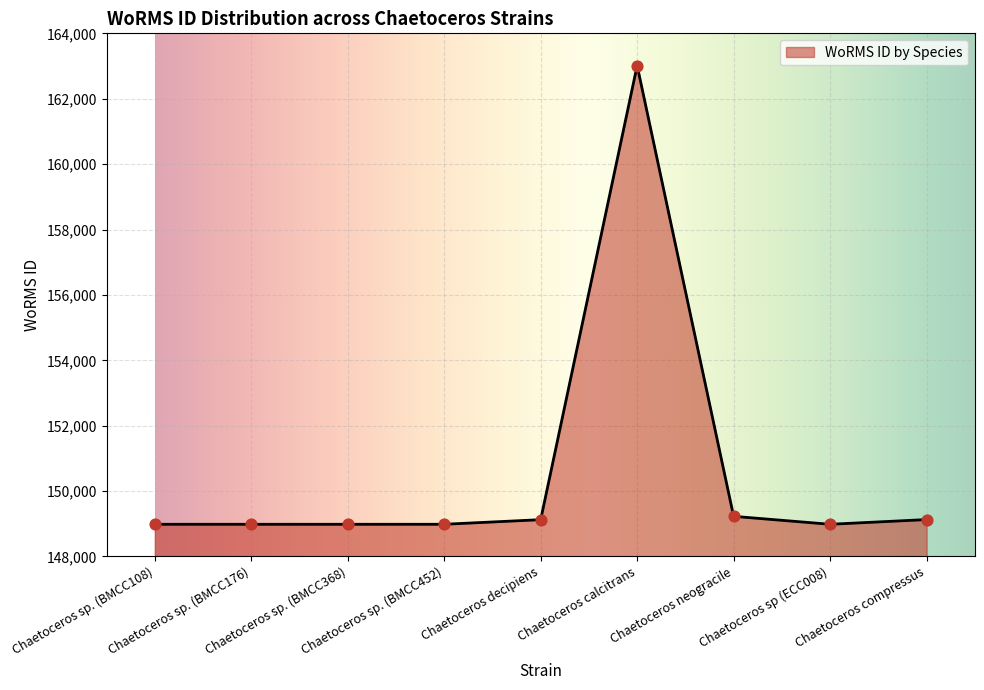

Approximately how many times larger is the value at Chaetoceros sp. (BMCC108) compared to Chaetoceros sp. (BMCC368)?

1.0